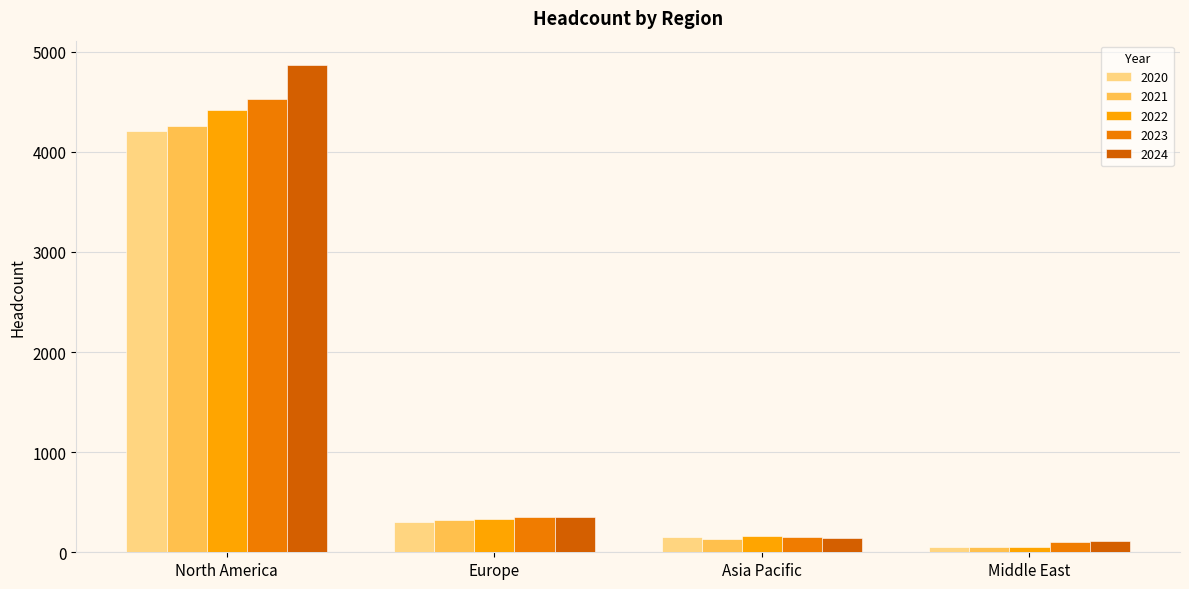

What is the label of the 2nd bar from the right?

Asia Pacific